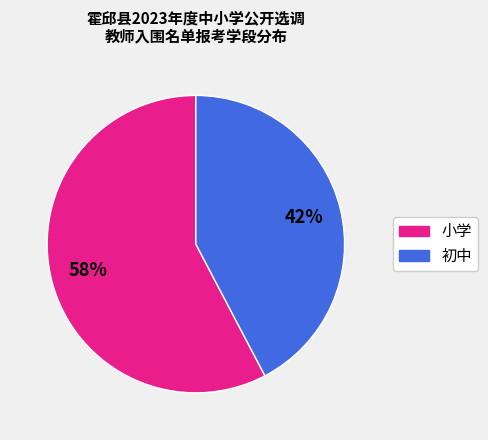

To the nearest percent, what is the combined percentage of 初中 and 小学?

100%